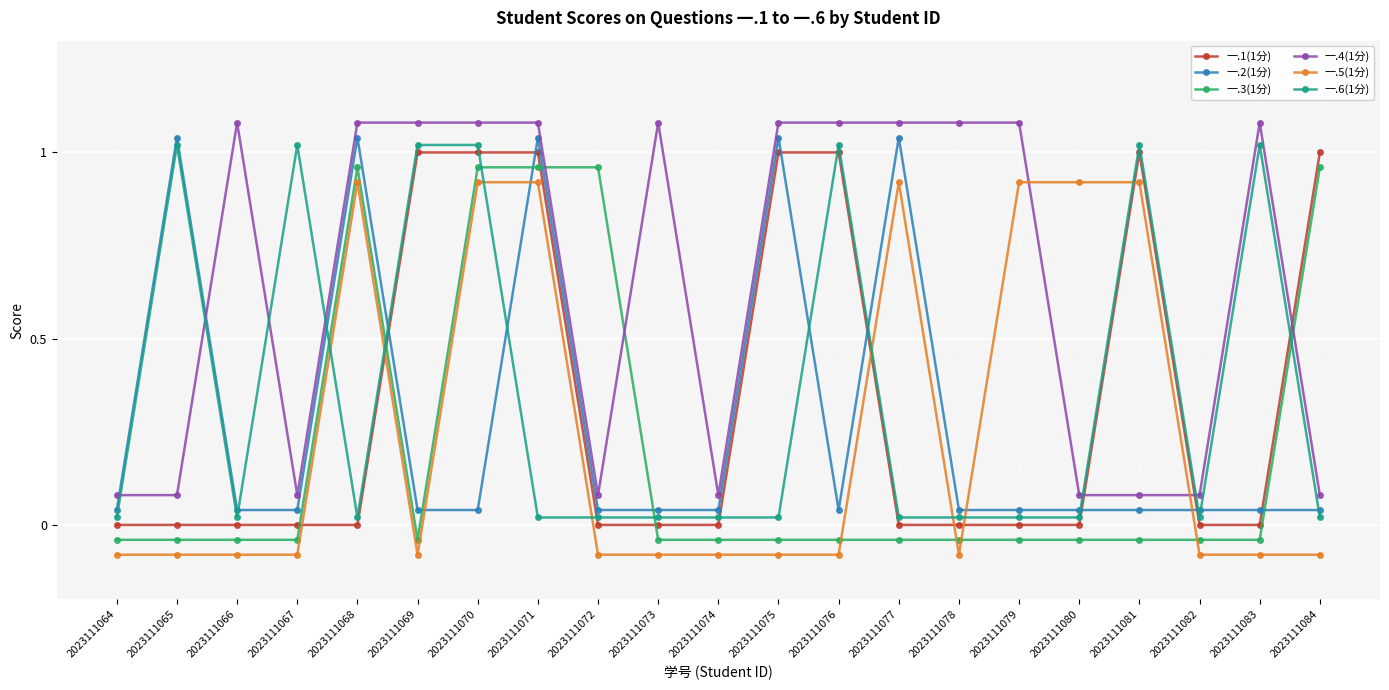

How many categories are shown in the chart?

21